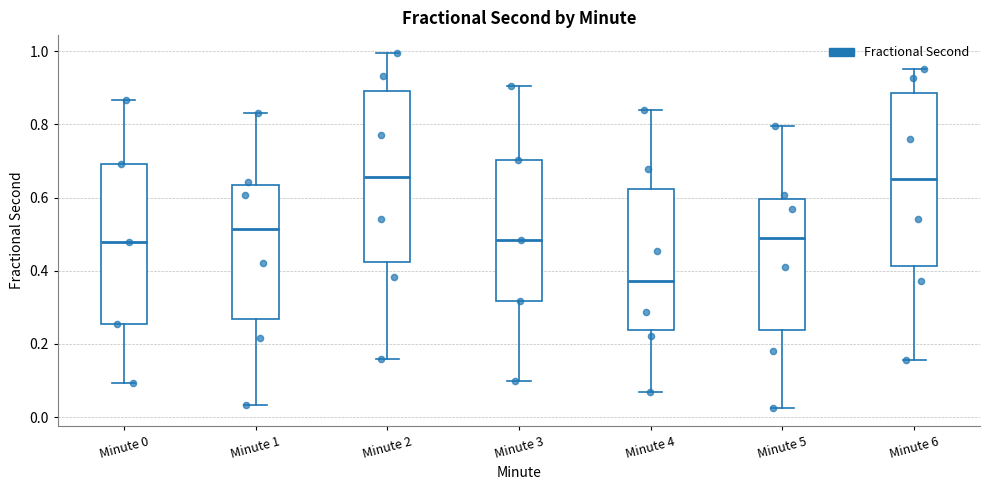

Where is the lower edge of the box for Minute 5 on the y-axis? The values are not printed on the chart, so give them approximately, as read against the axis.

0.24